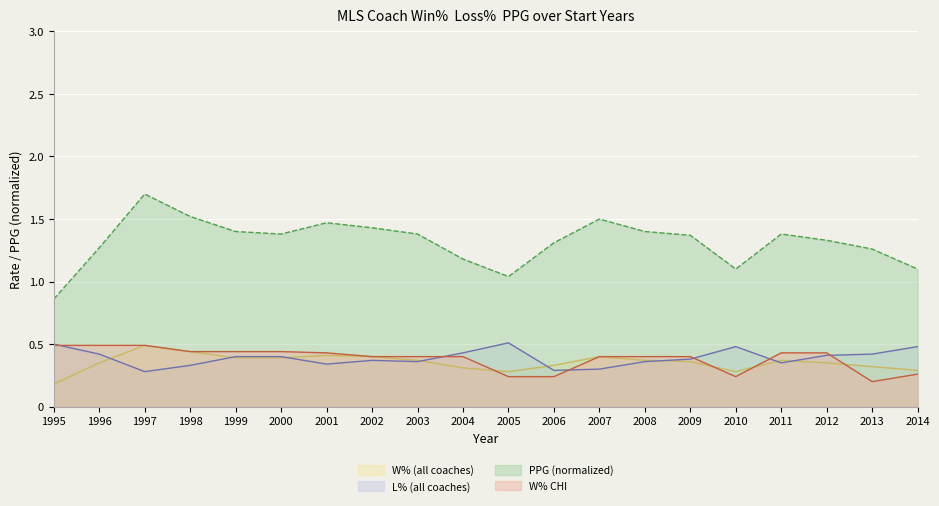

What is the sum of all L% (all coaches) values?

7.8